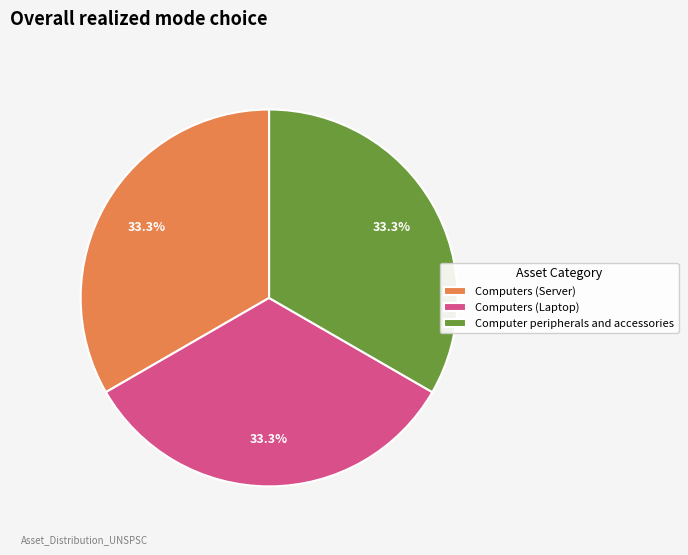

What is the ratio of the value at Computers (Server) to the value at Computers (Laptop)?

1.0